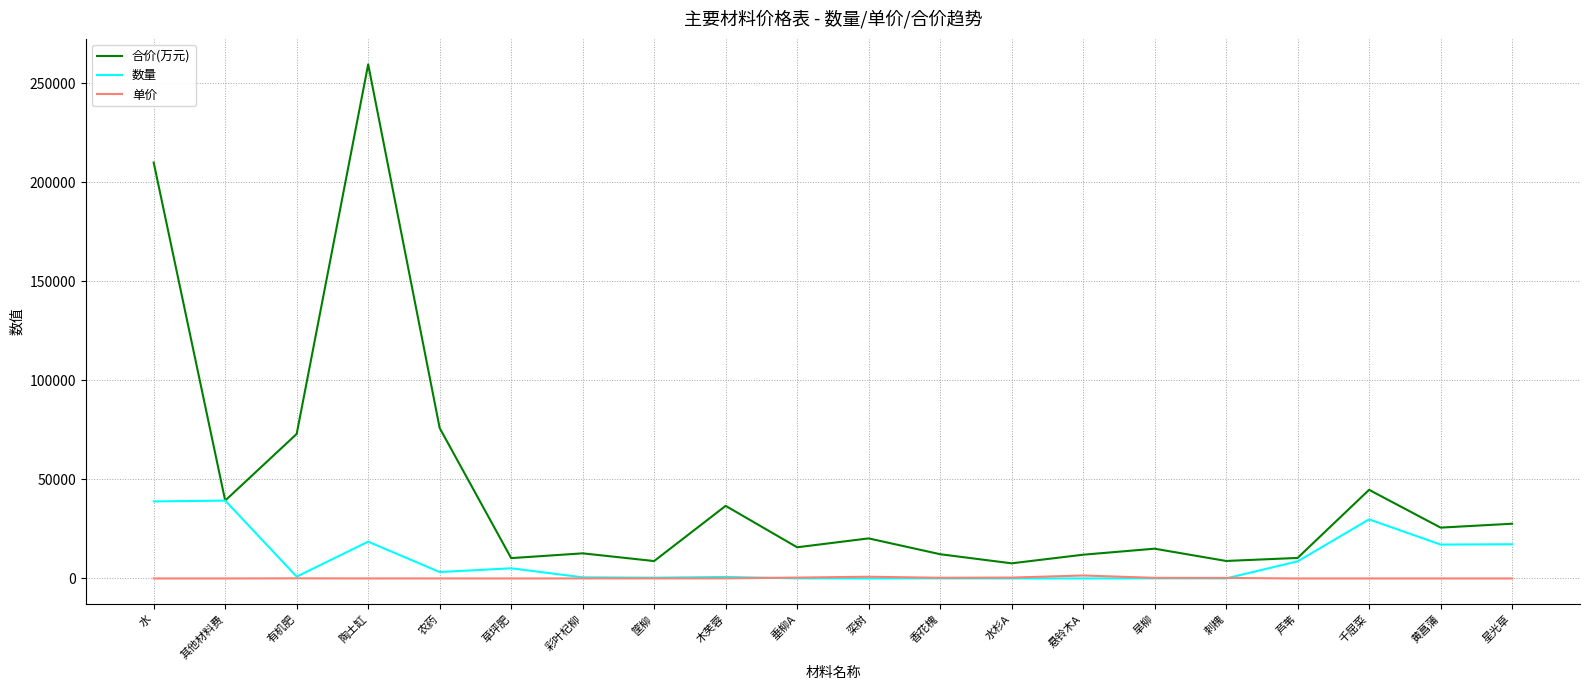

Rank the series by their average value, from lowest to highest.

单价, 数量, 合价(万元)